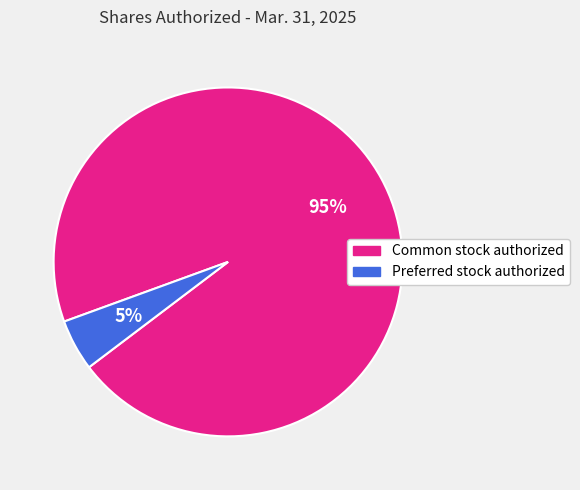

Do Common stock authorized and Preferred stock authorized together represent more than half of the pie?

Yes